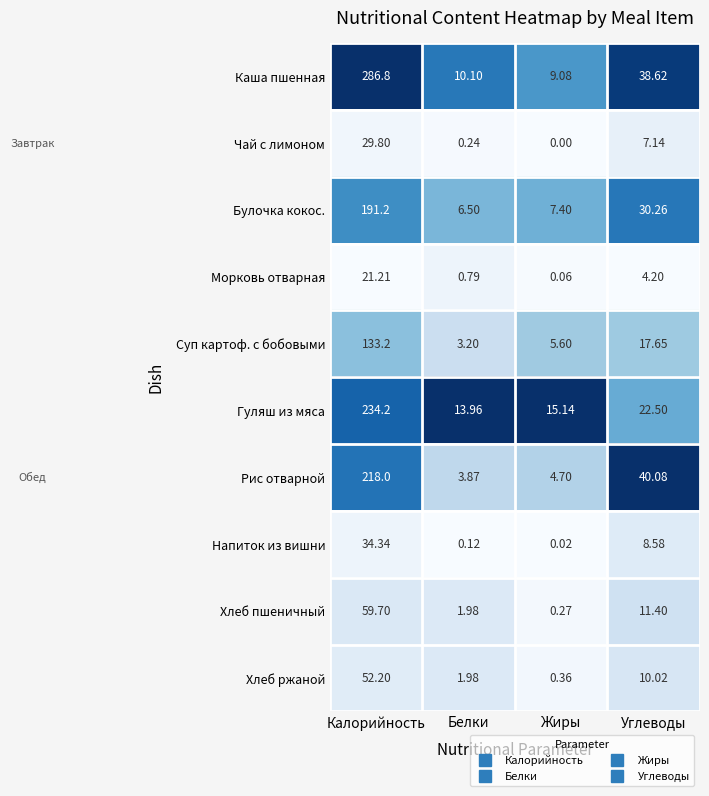

At which label does Морковь отварная first exceed 4?

Калорийность